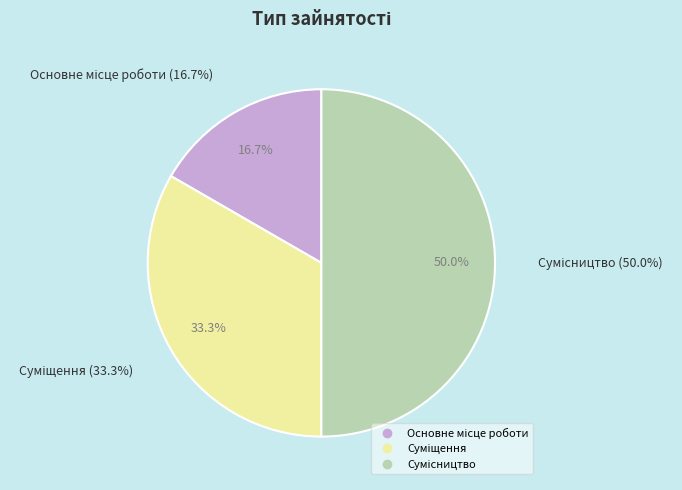

Is it true that Сумісництво is 61% of the pie?

False